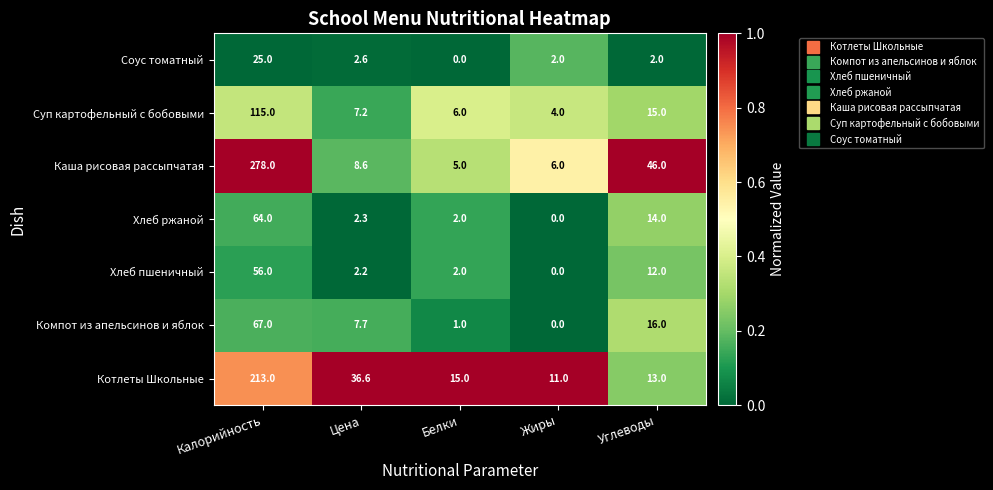

What is the maximum value for Хлеб ржаной?

64.0